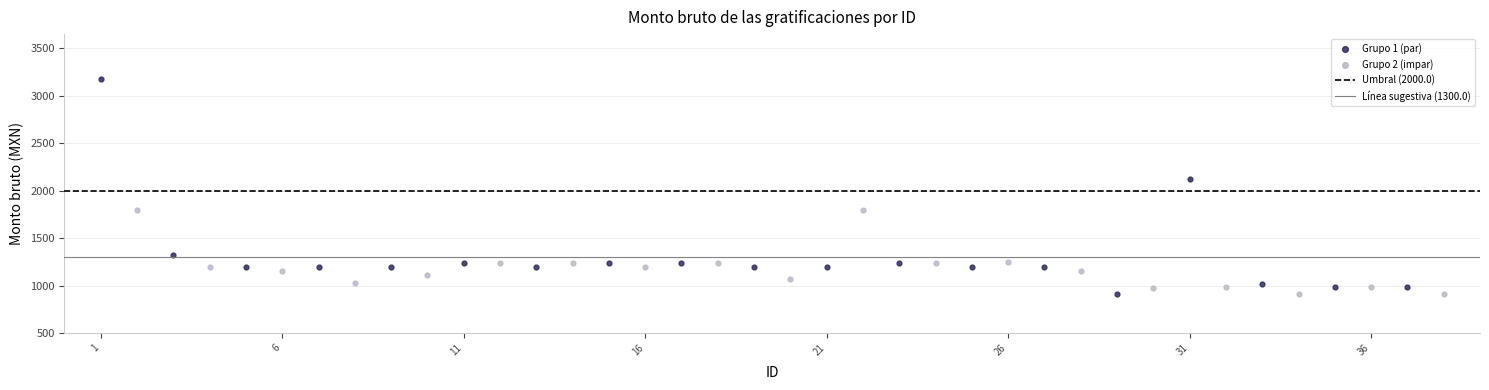

Which series contains the highest Y value?

Grupo 1 (par)